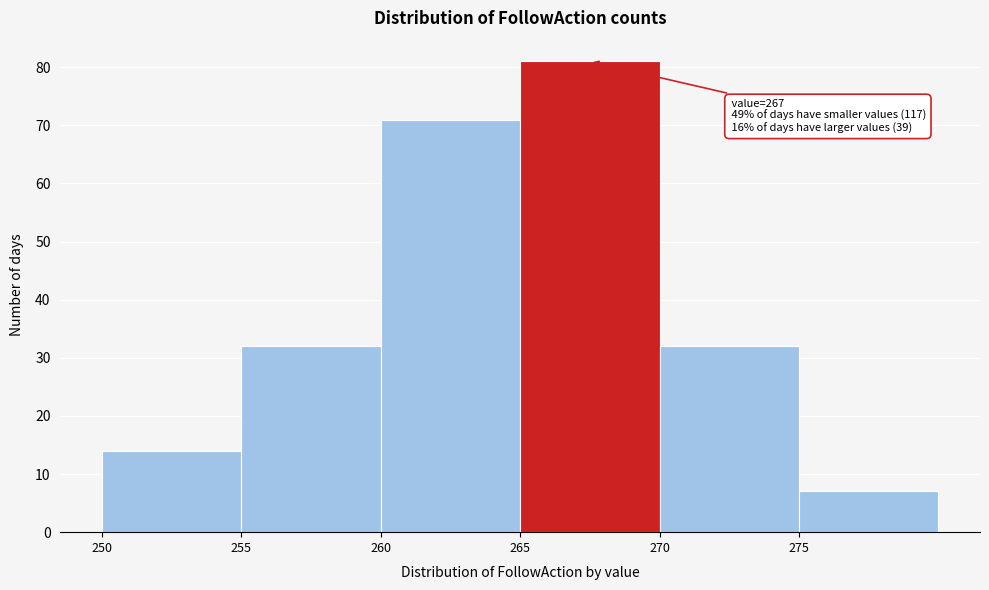

Over which range of the x-axis is the bar tallest?

265 to 270